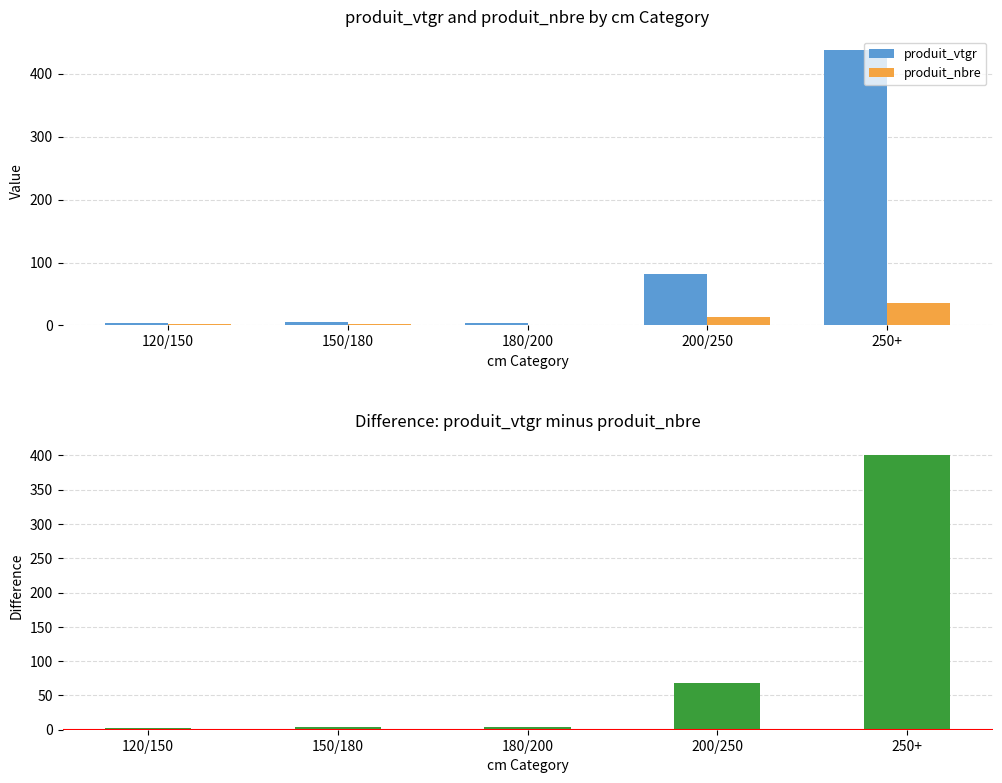

At which label is produit_nbre closest to 18?

200/250